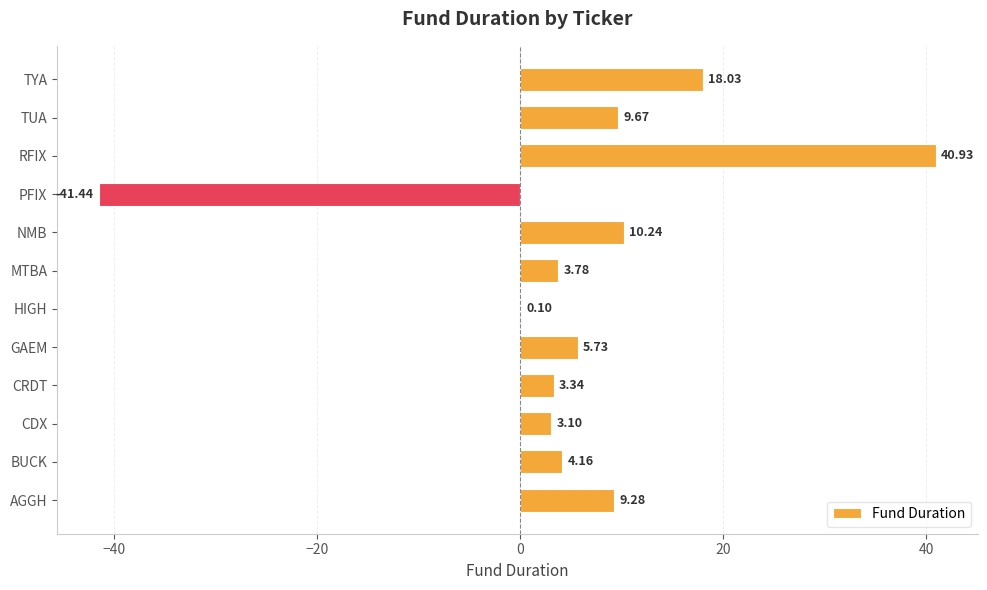

What is the maximum value shown in the chart?

40.9